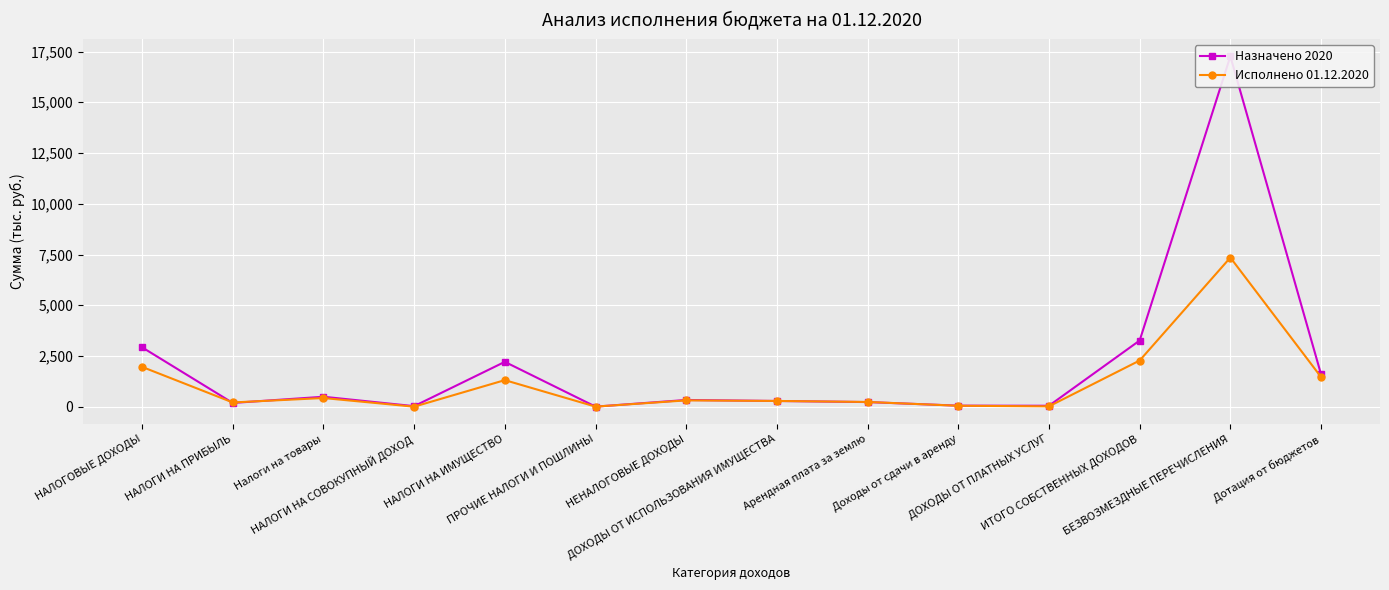

What is the label of the 13th point from the right?

НАЛОГИ НА ПРИБЫЛЬ